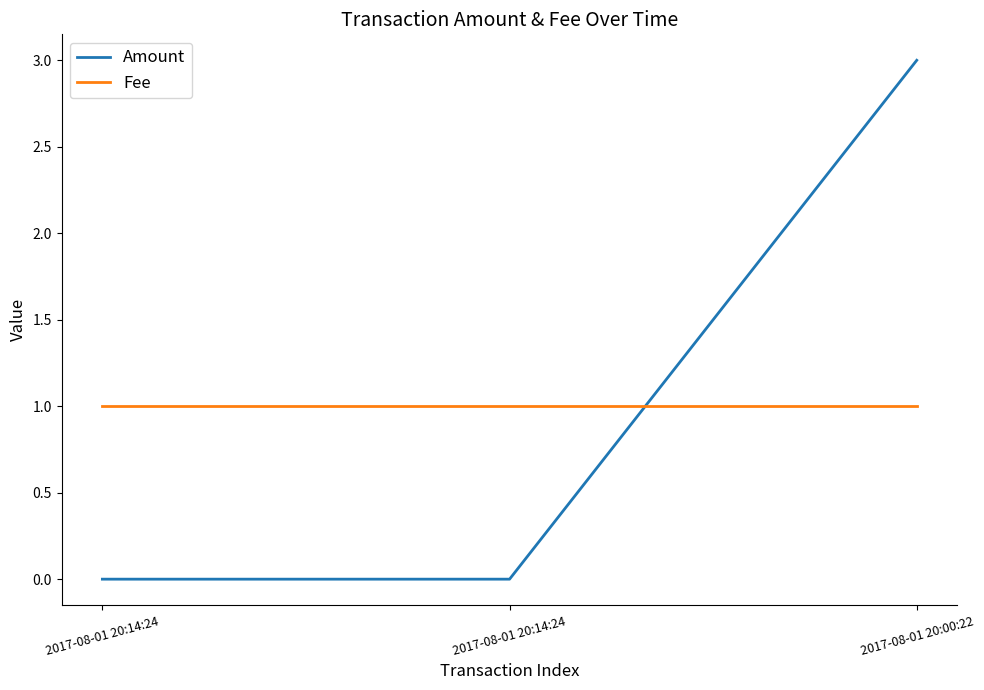

Does the chart display data point markers on the line(s)?

No